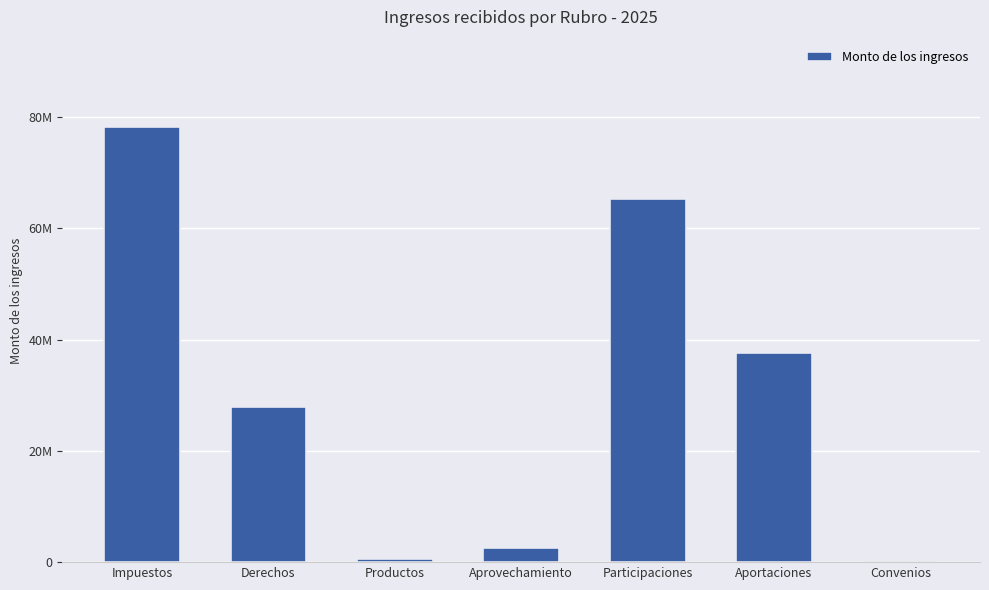

Reading left to right, transcribe all the data shown in this chart.

Impuestos=78253407.3	Derechos=27963301.5	Productos=515710.0	Aprovechamiento=2470358.5	Participaciones=65216667.2	Aportaciones=37677622.8	Convenios=0.0